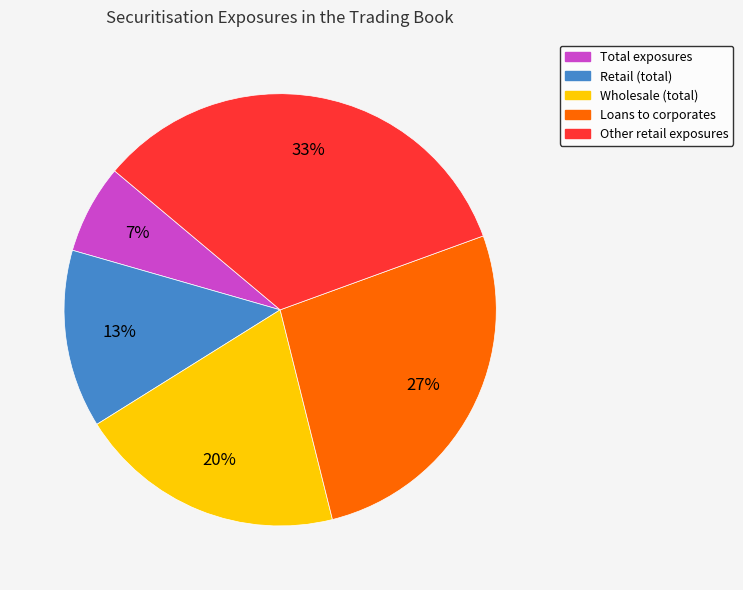

The Other retail exposures slice represents 33% of the pie. True or false?

True